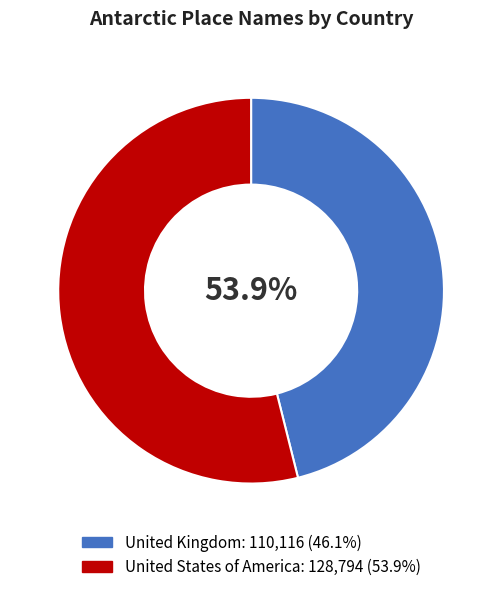

Count the number of slices in the pie.

2